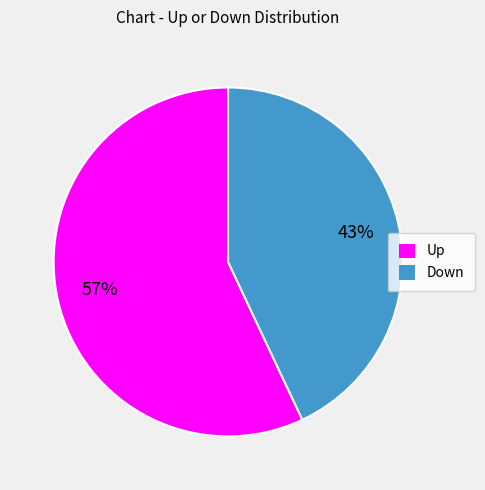

To the nearest percent, what is the difference between the largest and smallest slice percentages?

14%